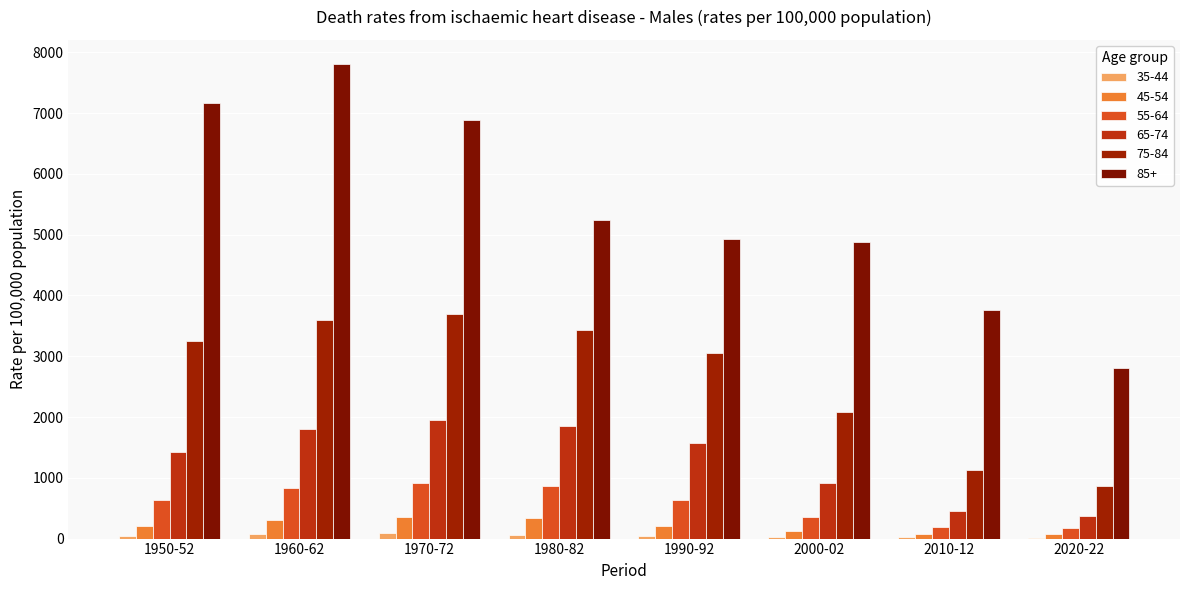

Which series has the largest total across all categories?

85+